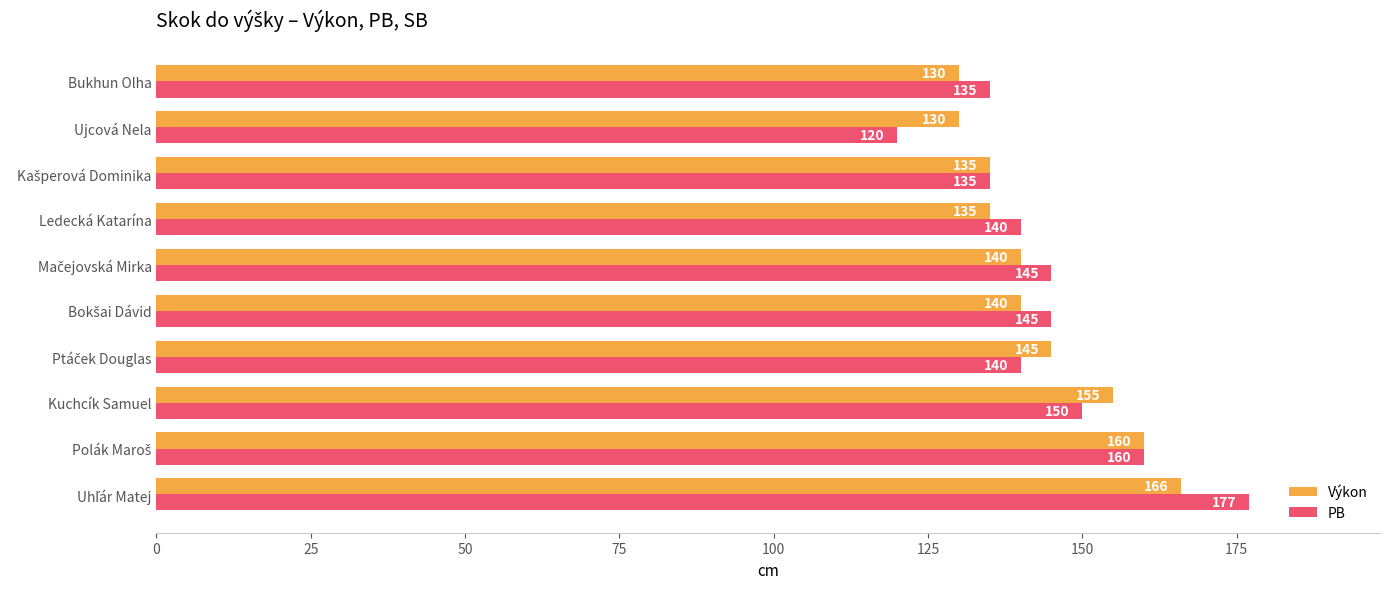

Is it true that Výkon equals 217 at Bukhun Olha?

False